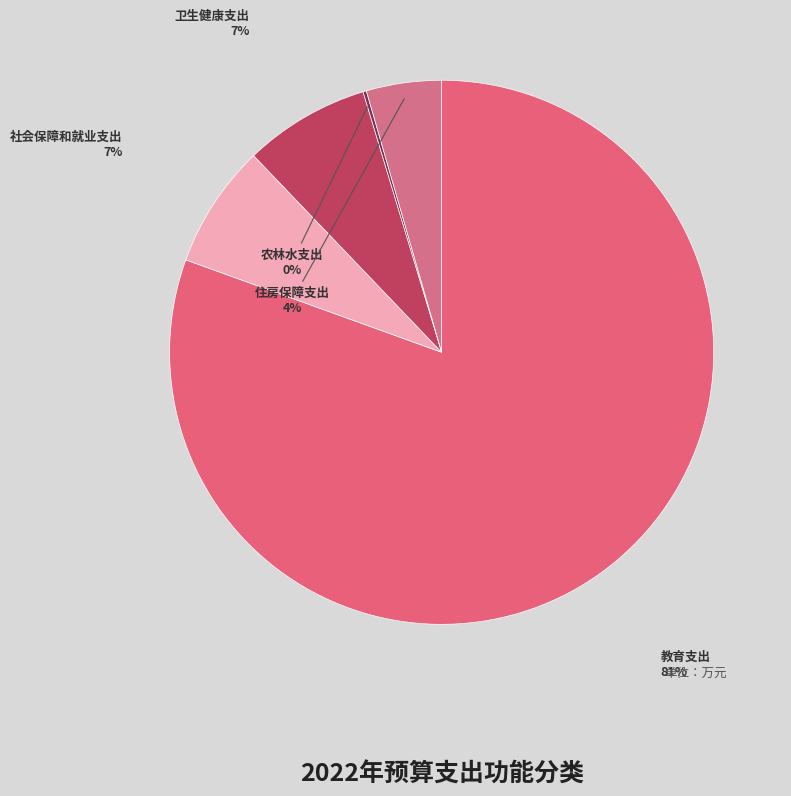

Which slice is the largest?

教育支出